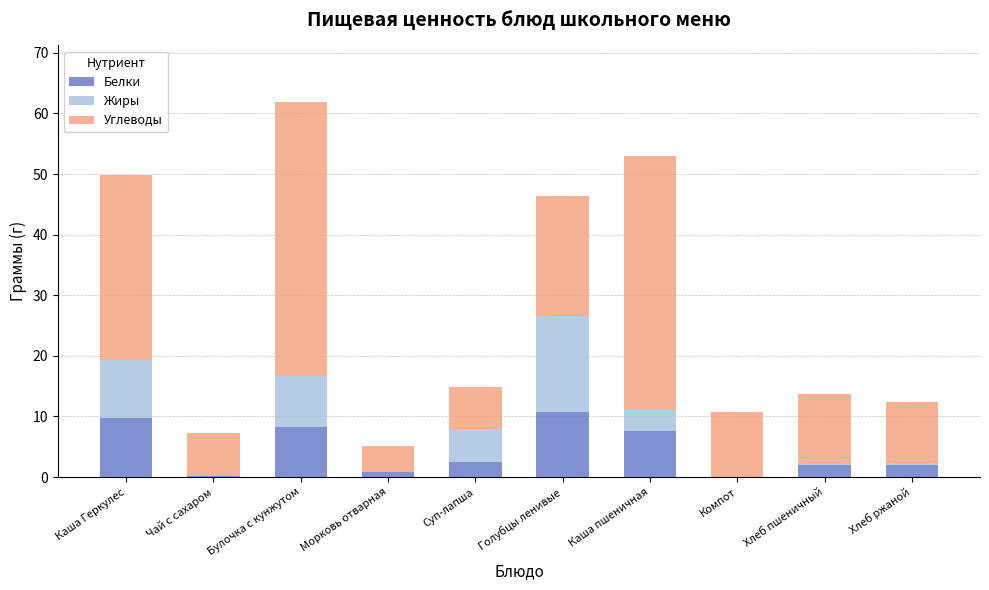

What is the highest value of the Белки series?

10.8